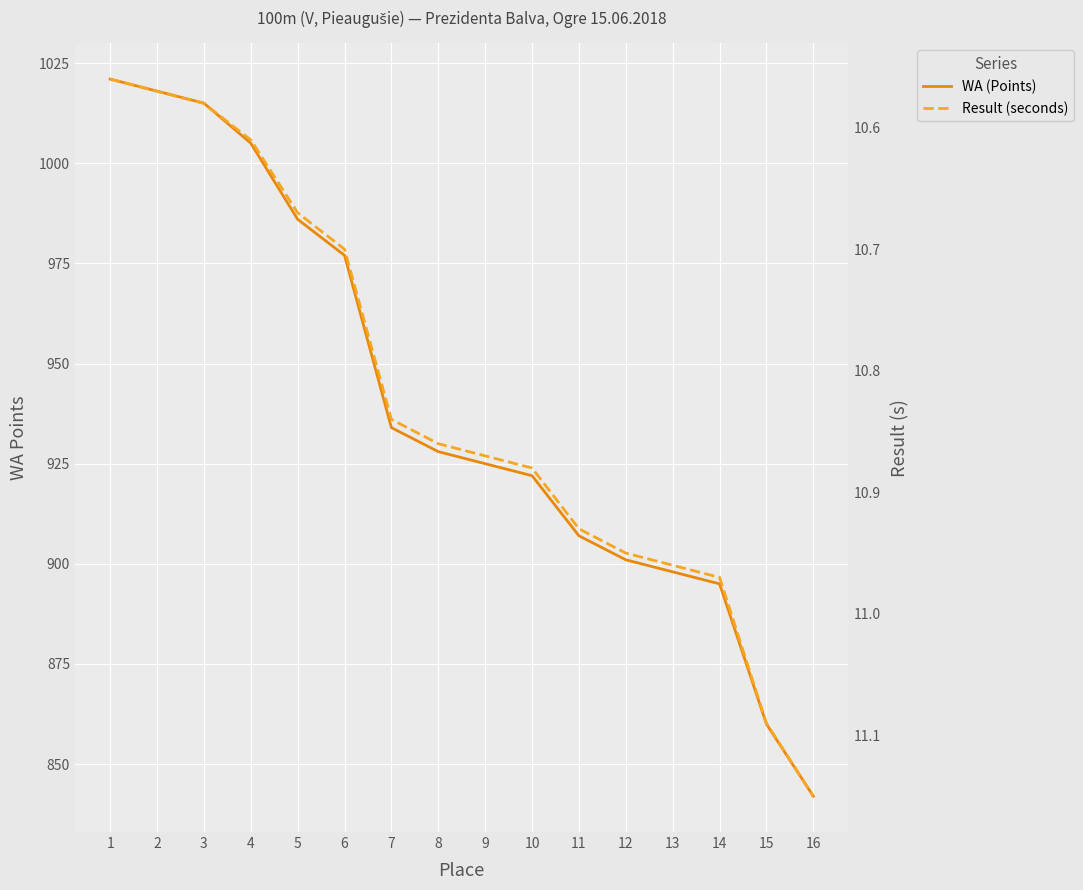

Is the value of WA (Points) at 2 greater than the value of Result (seconds) at 9?

Yes